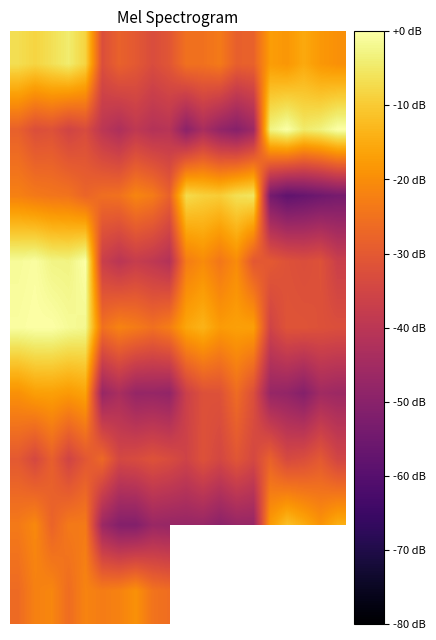

What is the total value across all series at 5?

-302.9